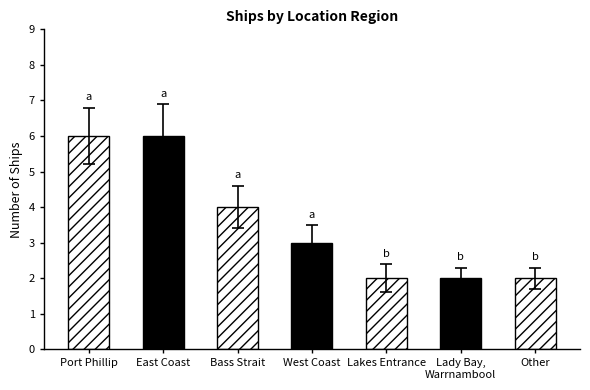

What is the difference between the maximum and minimum values?

4